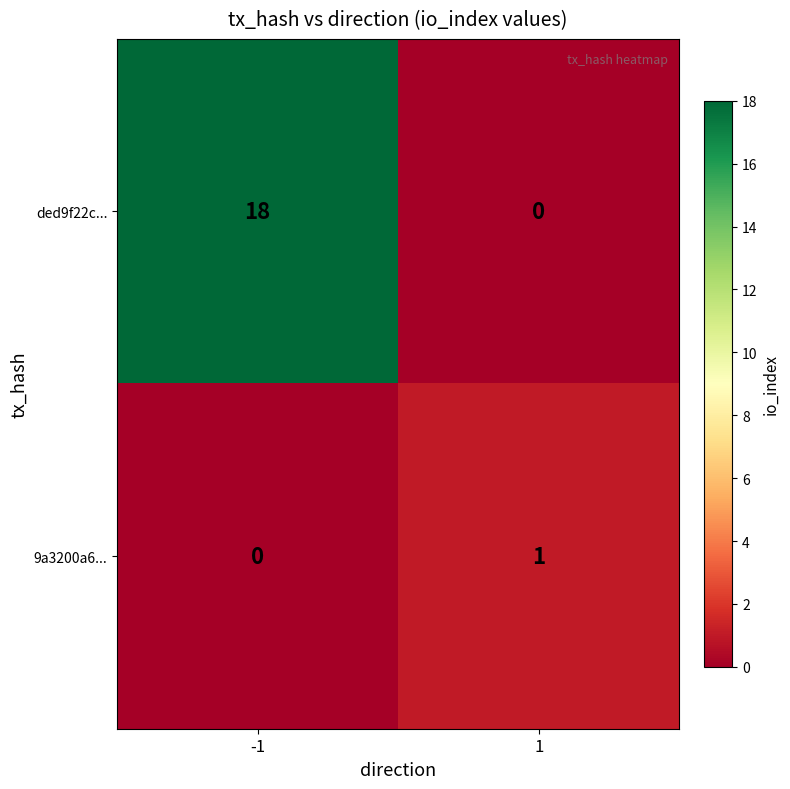

Count the number of data series in this chart.

2